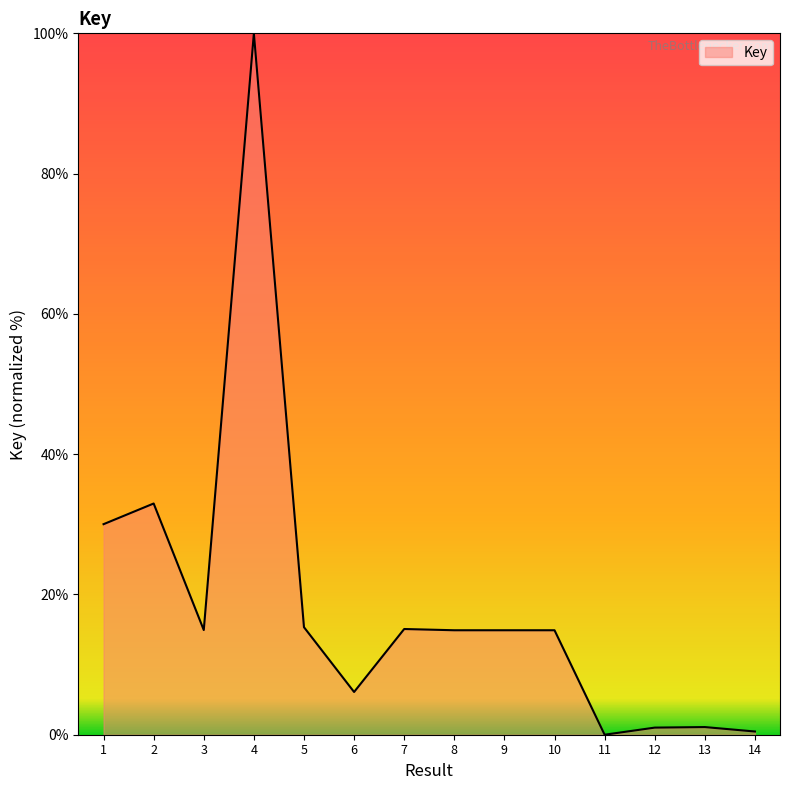

Approximately how many times larger is the value at 3 compared to 1?

0.5